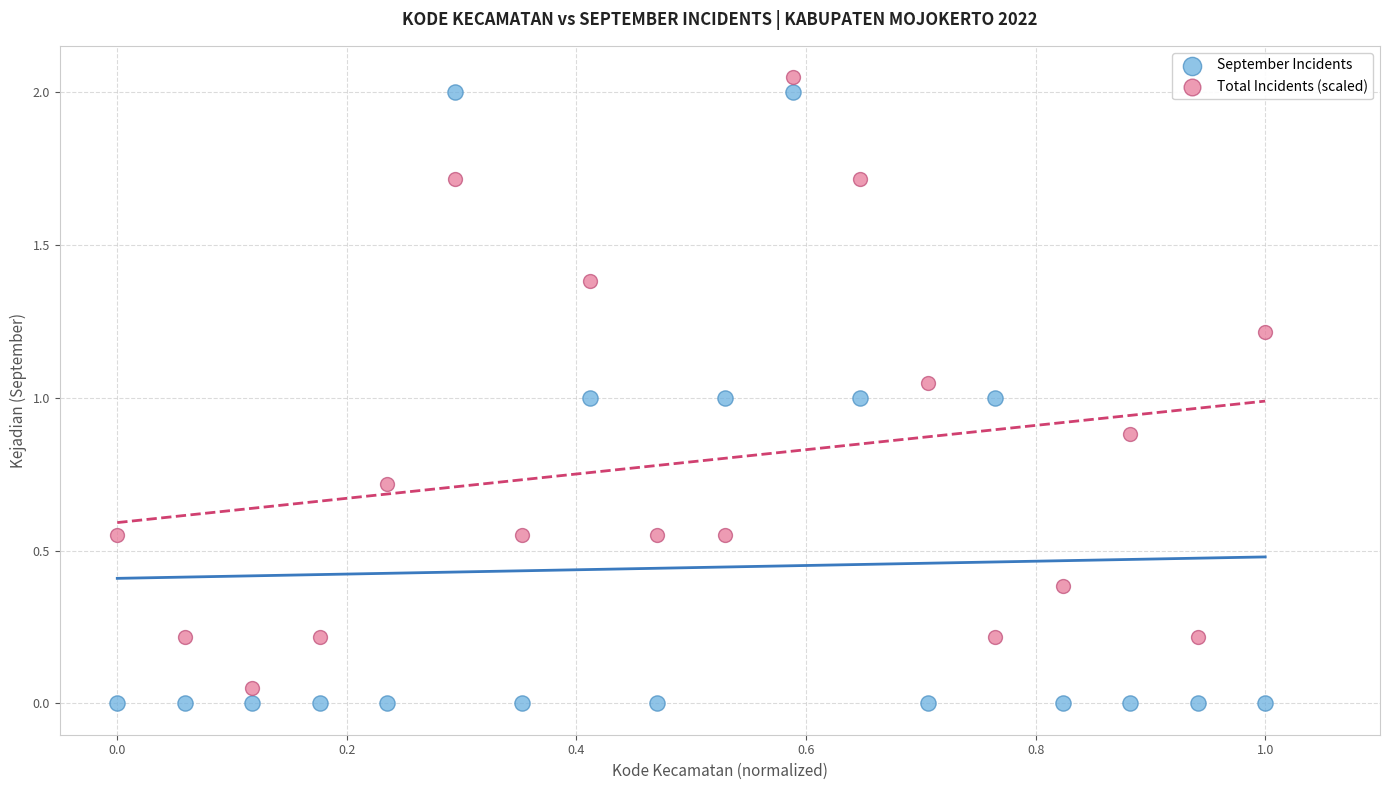

Which series has the widest spread of Y values?

September Incidents